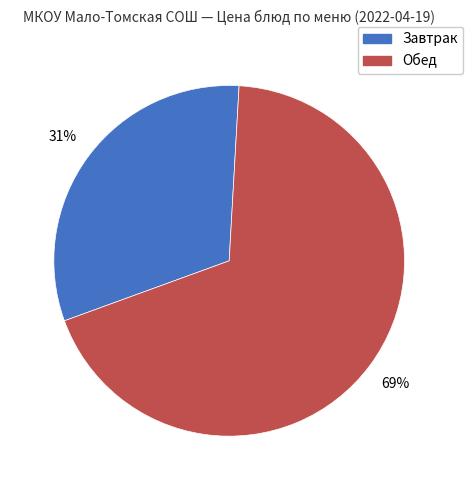

Count the number of slices in the pie.

2